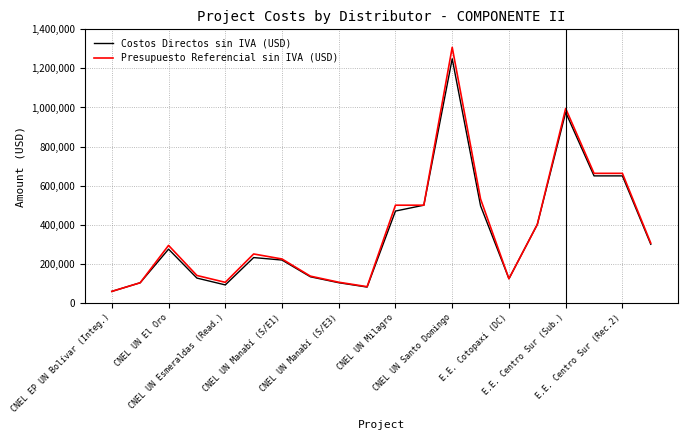

What is the maximum value shown in the chart?

1307905